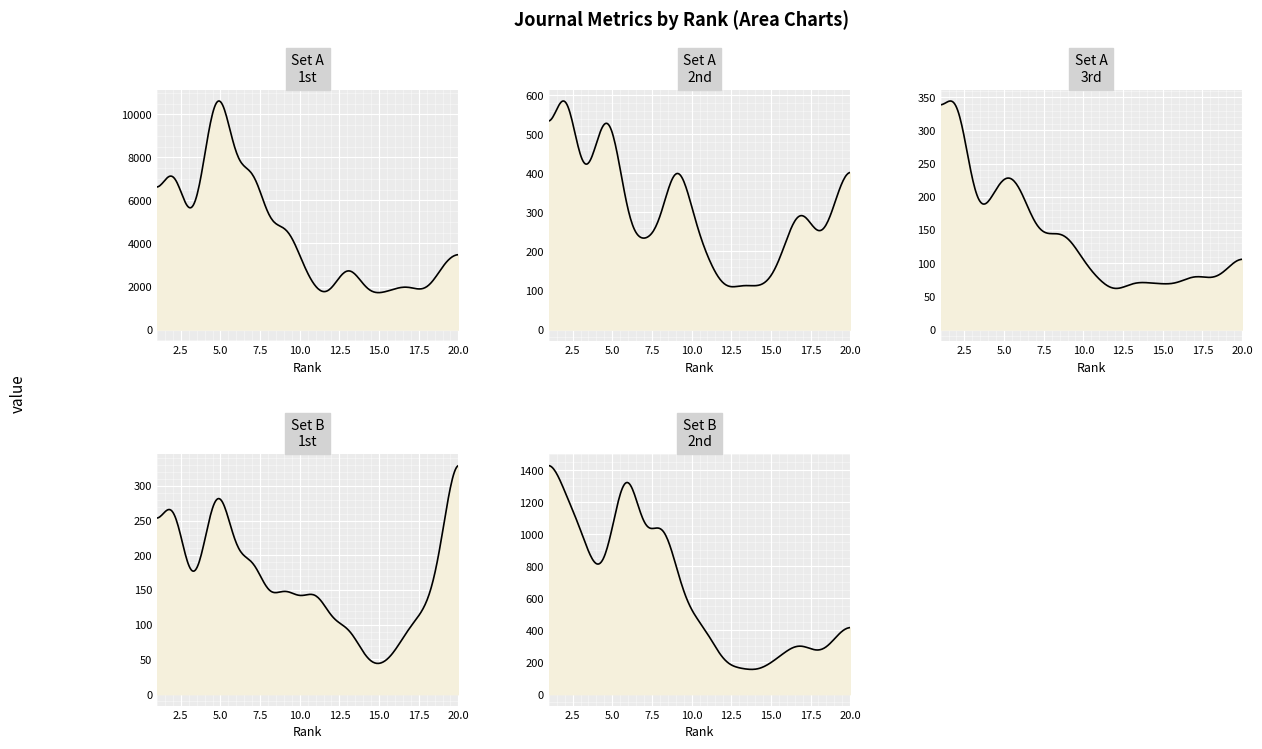

How many data points in H index are less than 97?

10